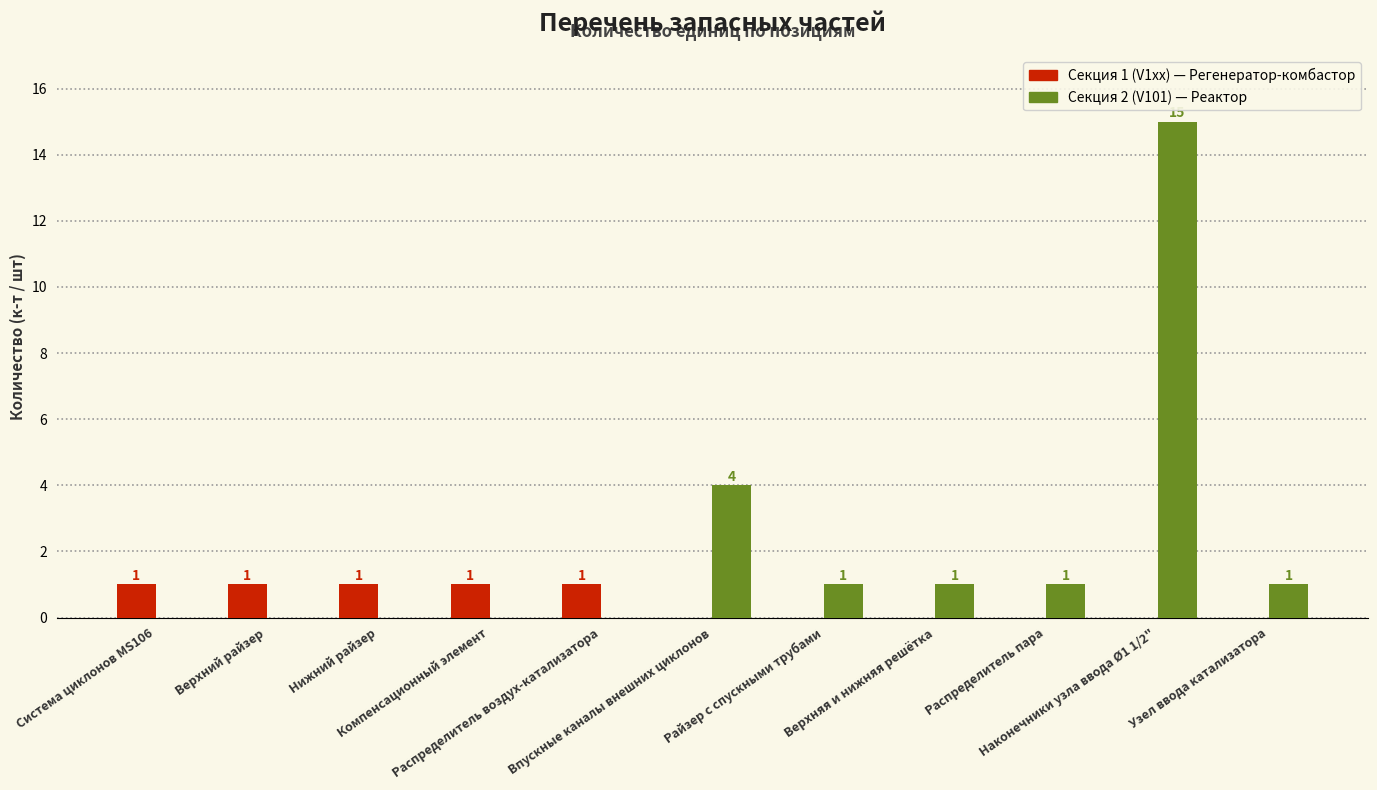

Count the number of categories in the chart.

11